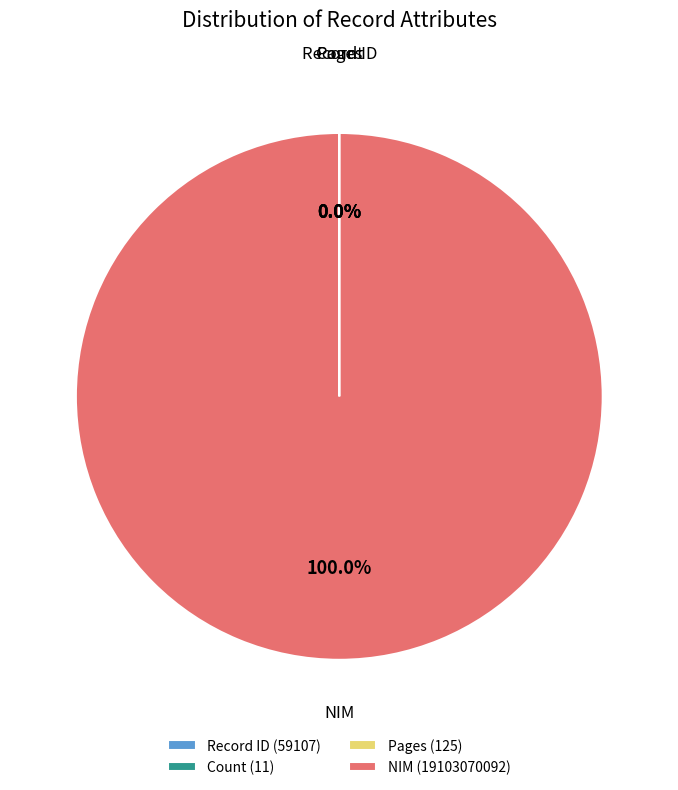

How many slices are in this pie chart?

4